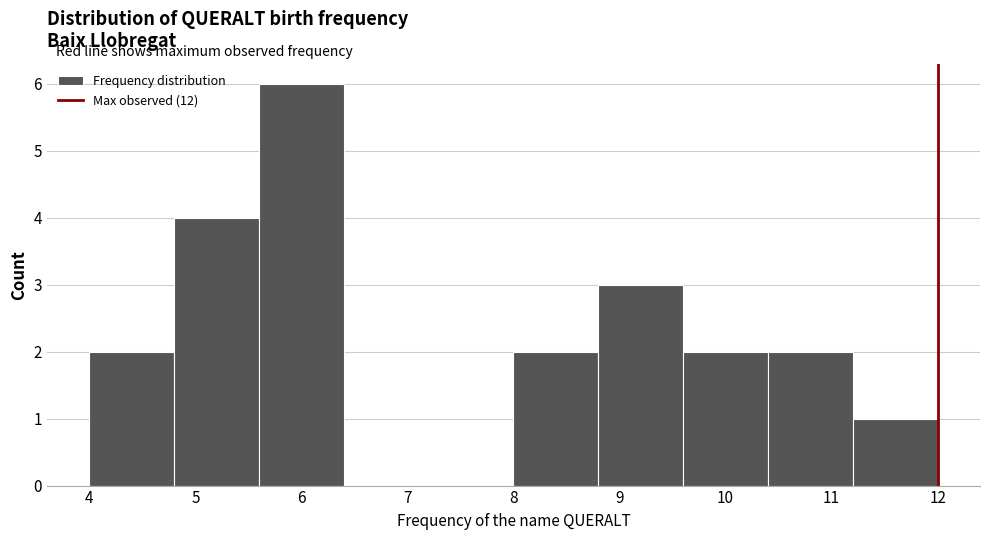

Reading left to right, transcribe this chart: for each bar, give the range it covers on the x-axis and its height. The values are not printed on the chart, so give them approximately, as read against the axis.

4.0 to 4.8: 2
4.8 to 5.6: 4
5.6 to 6.4: 6
6.4 to 7.2: 0
7.2 to 8.0: 0
8.0 to 8.8: 2
8.8 to 9.6: 3
9.6 to 10.4: 2
10.4 to 11.2: 2
11.2 to 12.0: 1